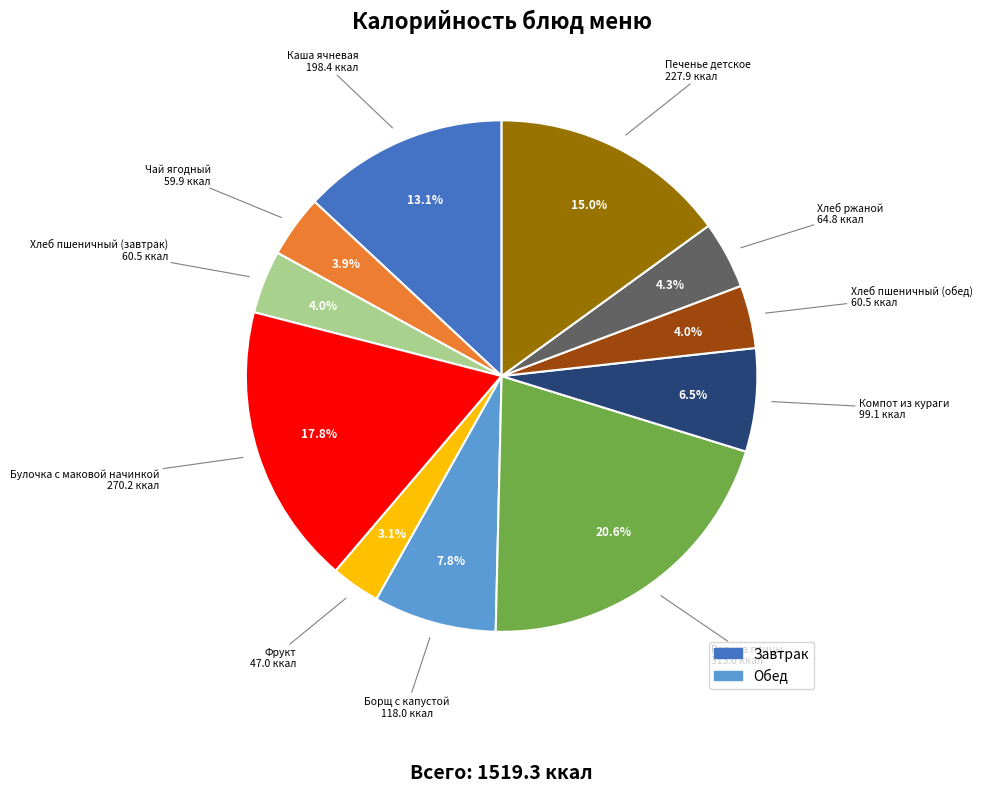

Is there any slice that represents more than half of the pie?

No